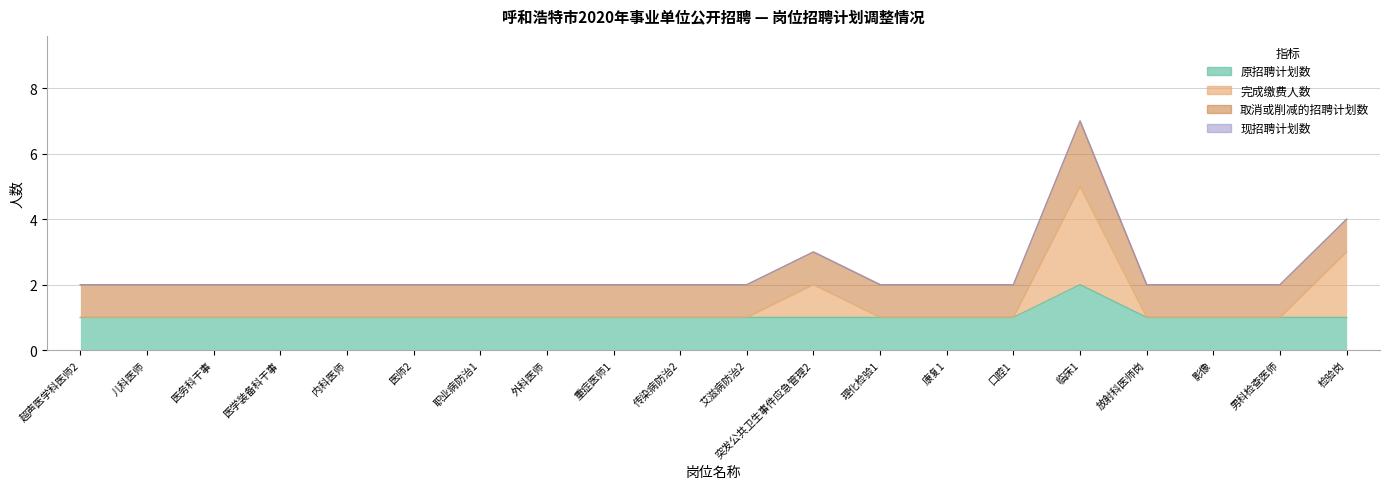

What is the difference between the maximum and minimum values in the 原招聘计划数 series?

1